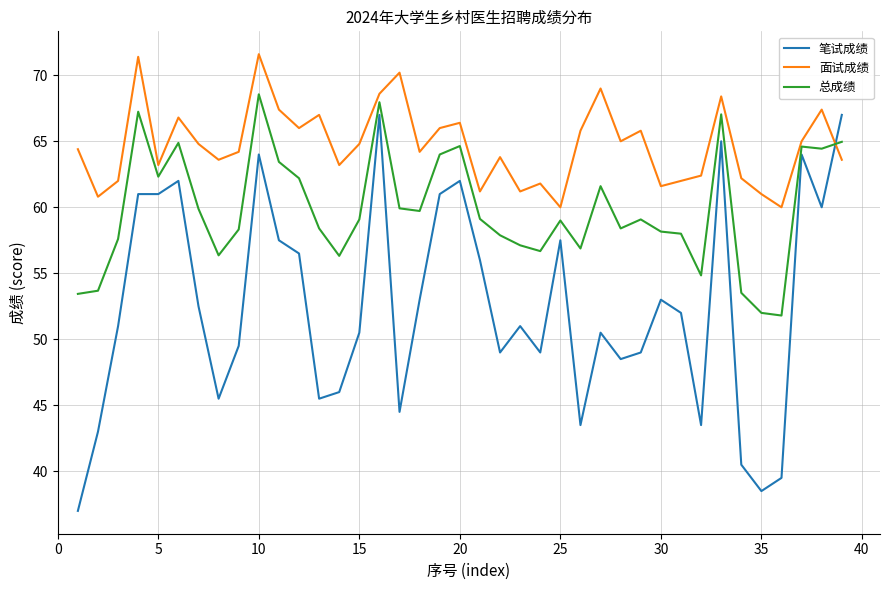

True or false: 总成绩 has more than 0 points higher than both neighbors.

True